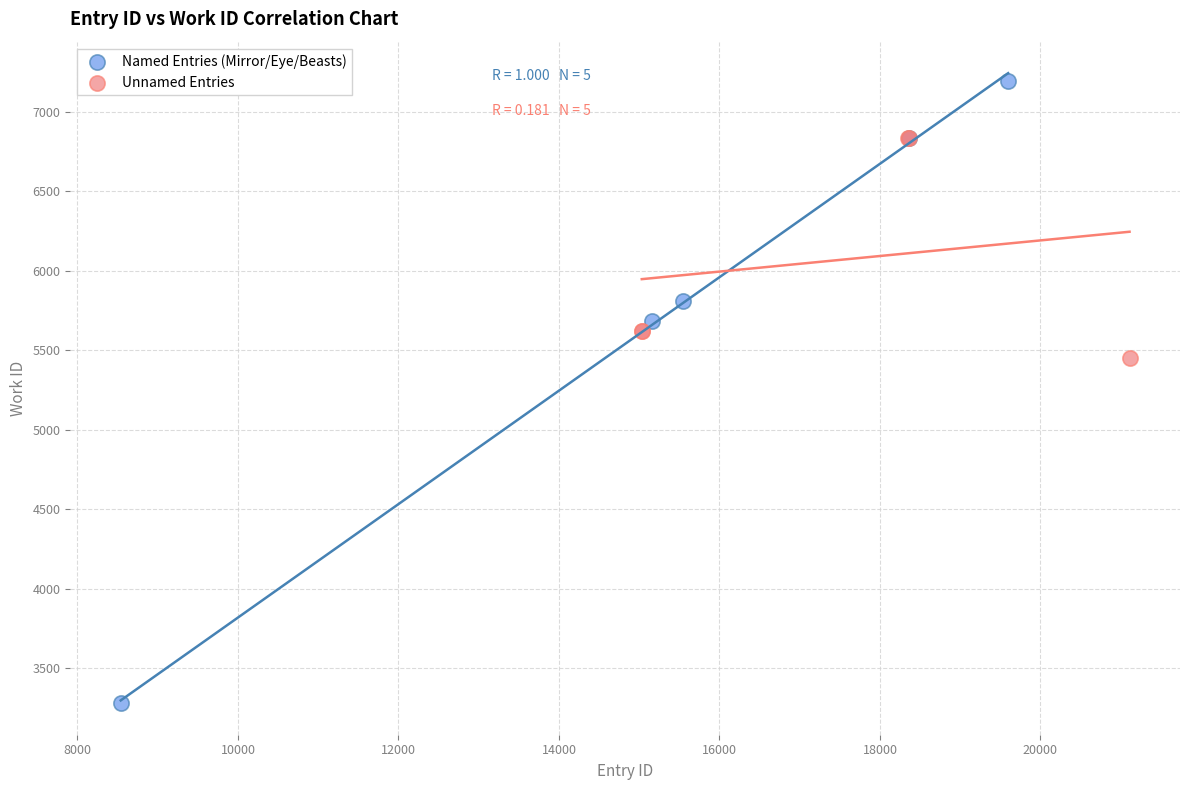

Which series has the widest spread of Y values?

Named Entries (Mirror/Eye/Beasts)